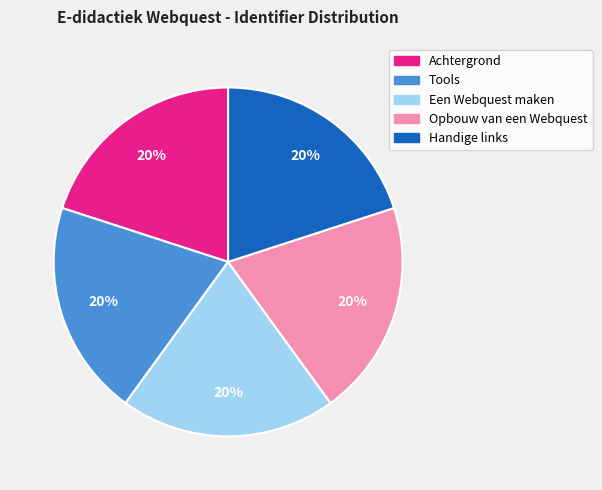

The Opbouw van een Webquest slice represents 35% of the pie. True or false?

False